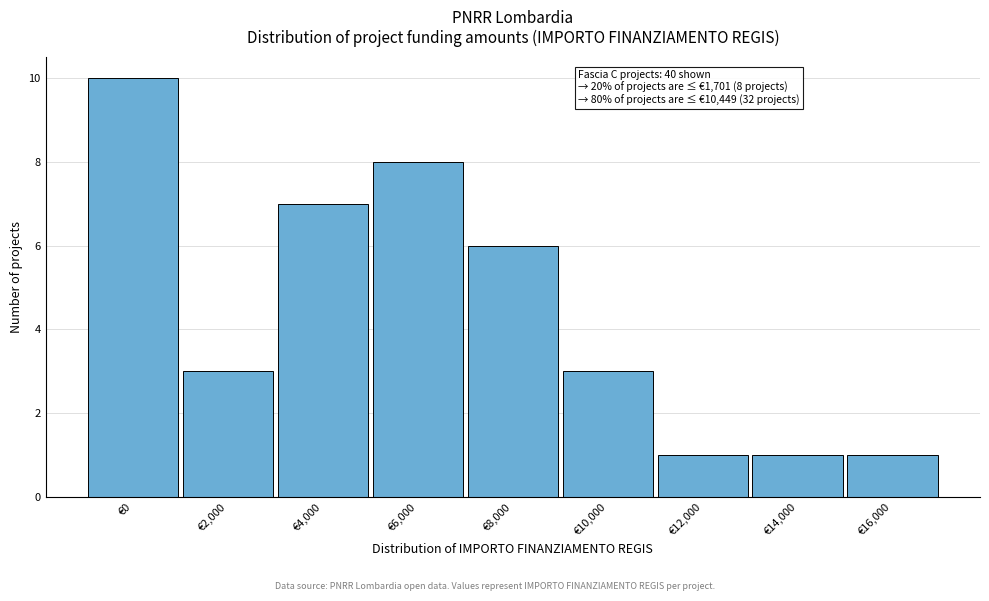

Reading right to left, what are all the values shown in this chart?

1	1	1	3	6	8	7	3	10